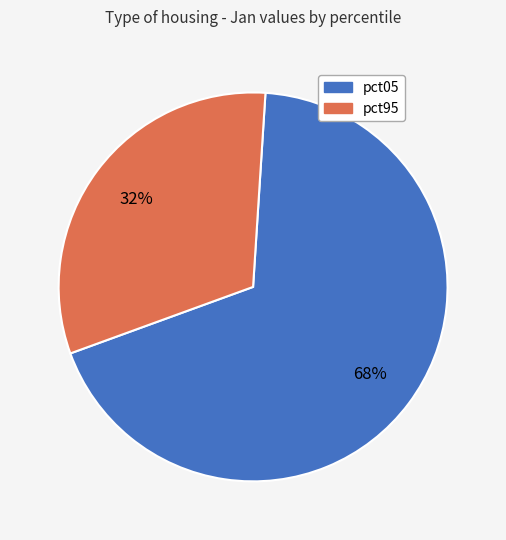

To the nearest percent, what is the average slice percentage?

50%